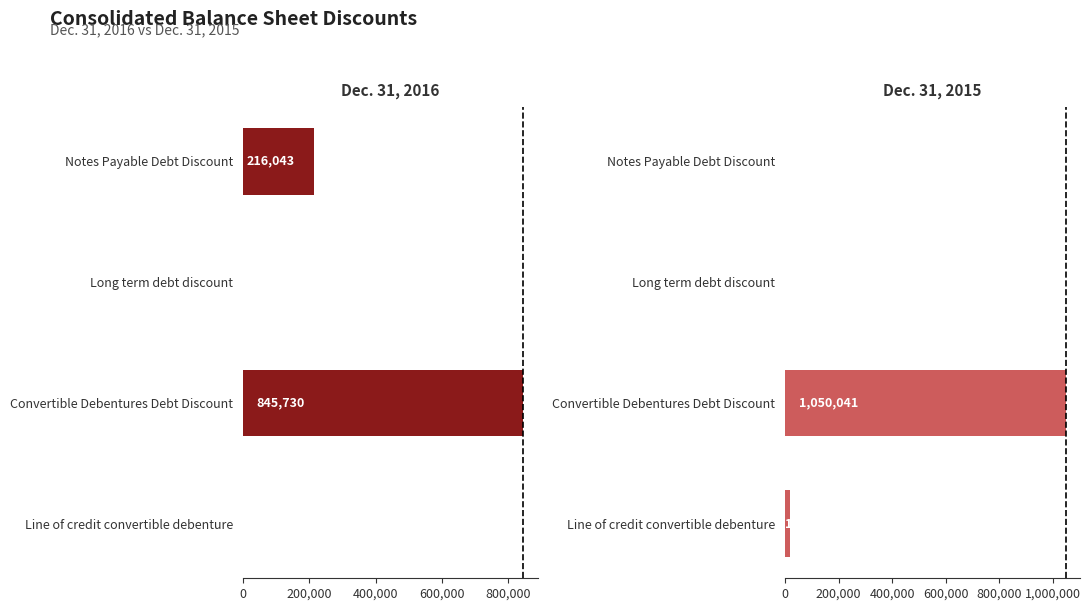

Is the value of Dec. 31, 2015 at Long term debt discount greater than the value of Dec. 31, 2016 at Long term debt discount?

No